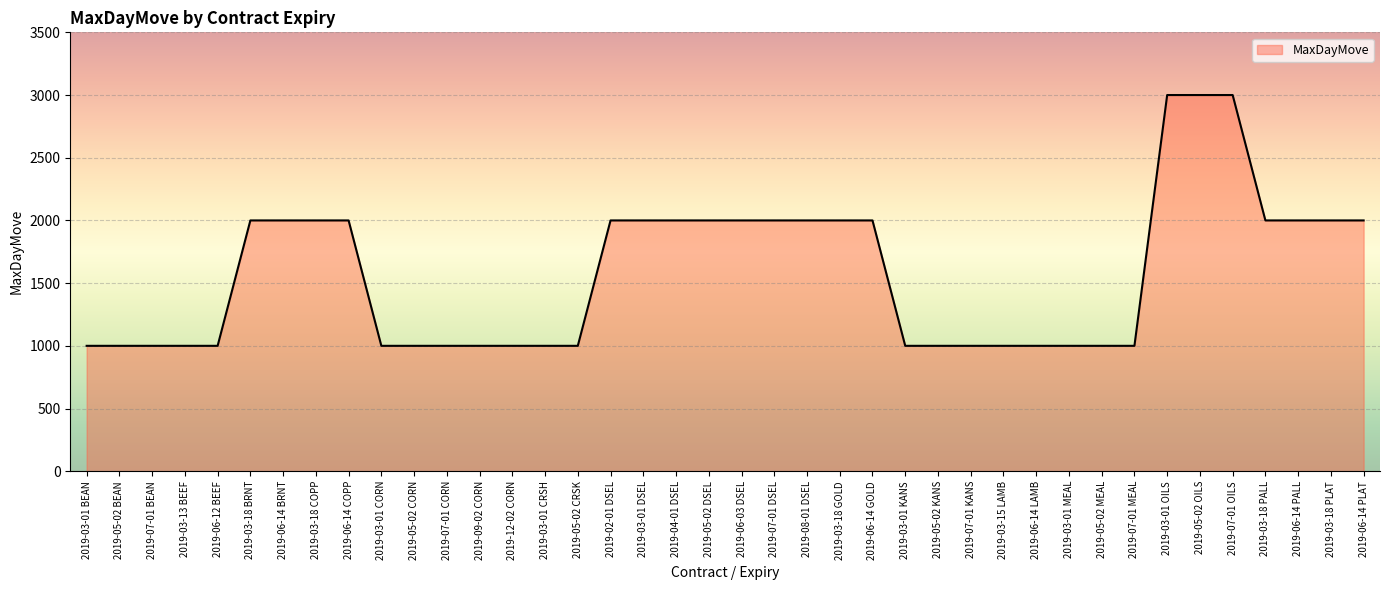

What is the minimum value shown in the chart?

1000